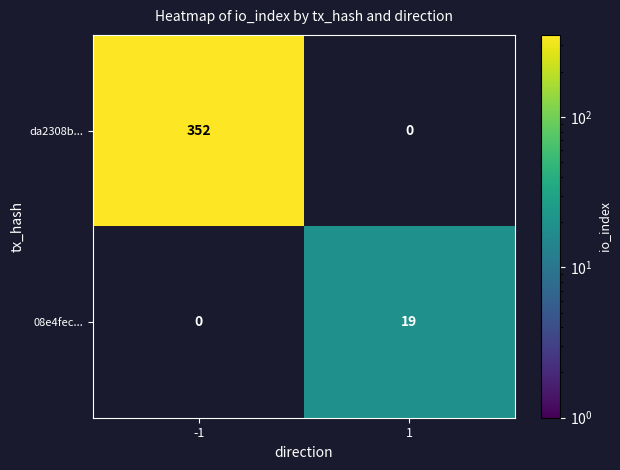

Which series has the largest total across all categories?

da2308b...